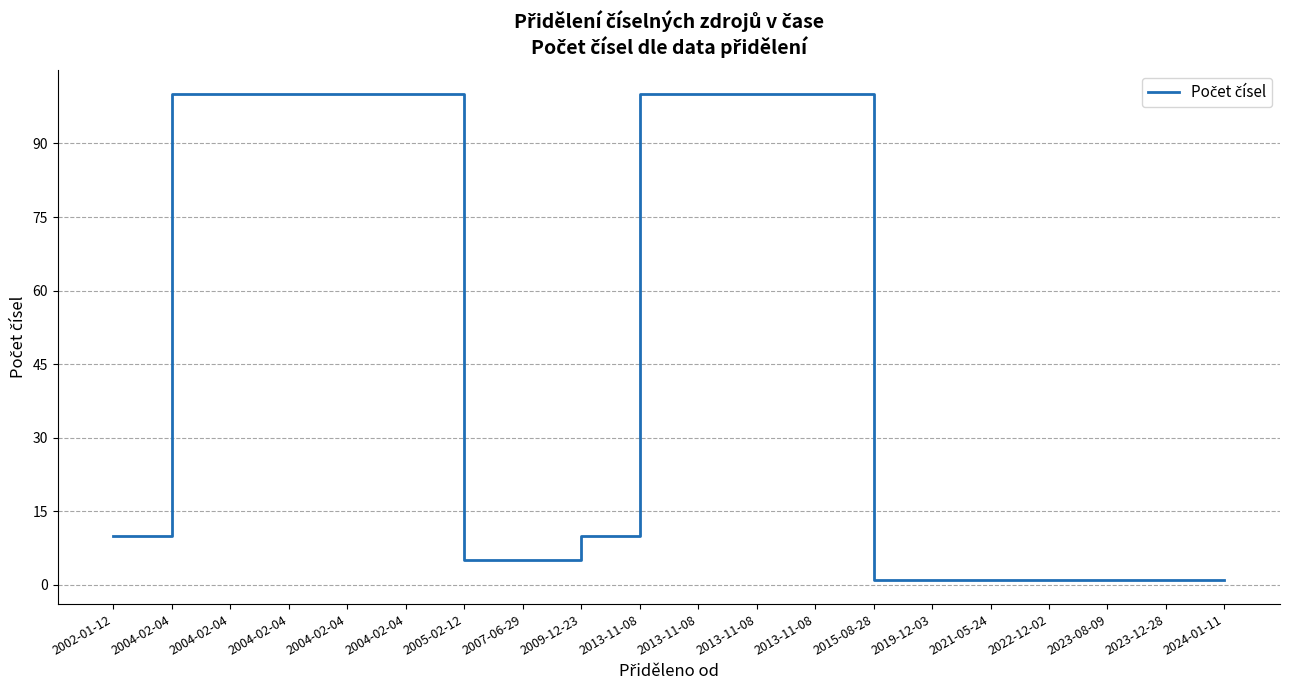

Count the number of data series in this chart.

1